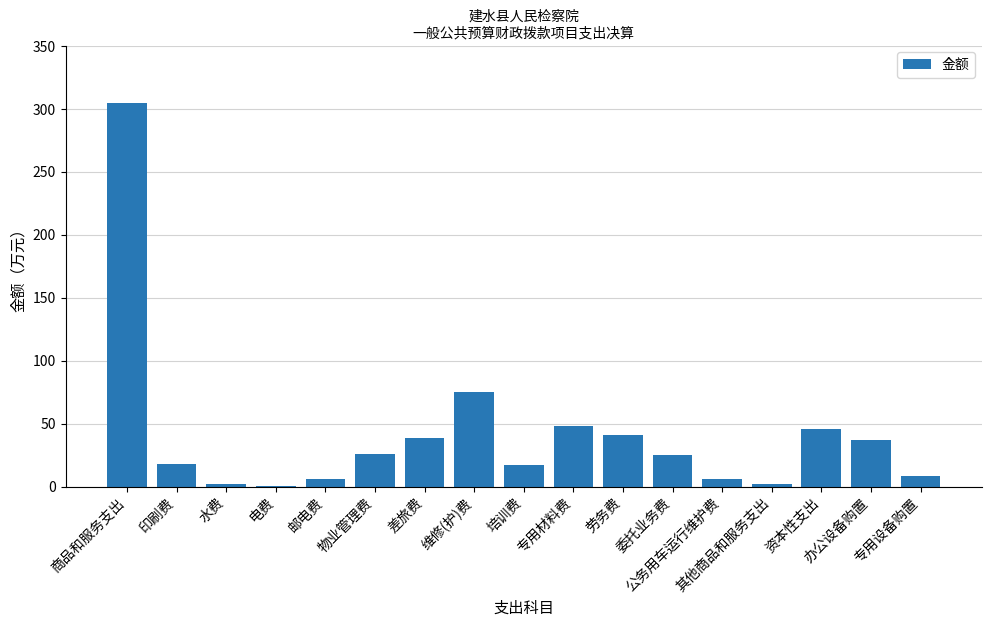

The value at 专用材料费 is 21.9. True or false?

False